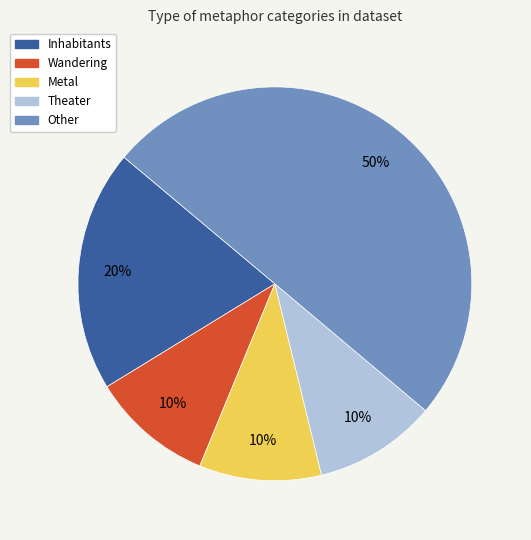

The Wandering slice represents 19% of the pie. True or false?

False